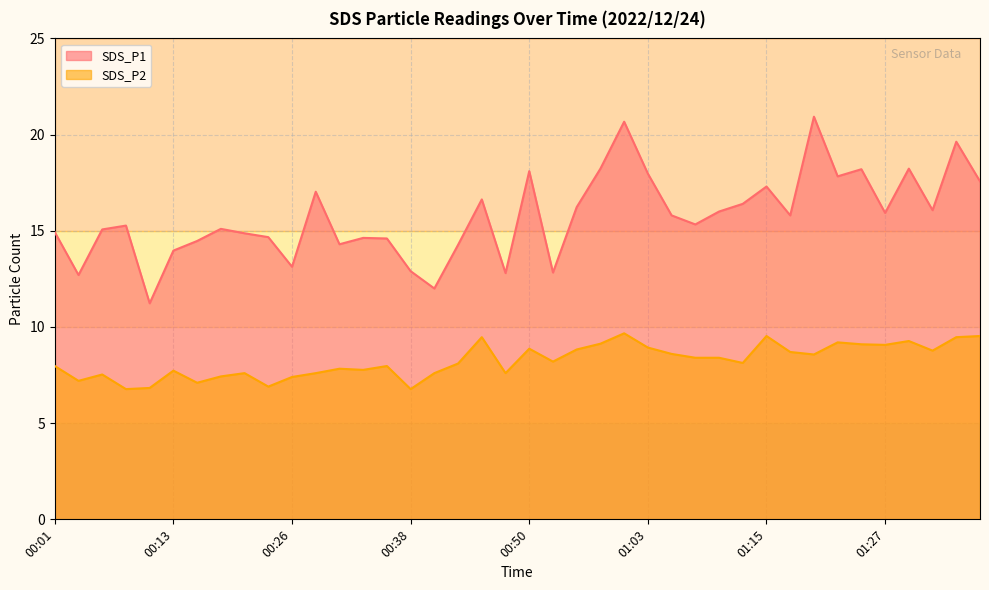

True or false: SDS_P2 and SDS_P1 intersect in this chart.

False